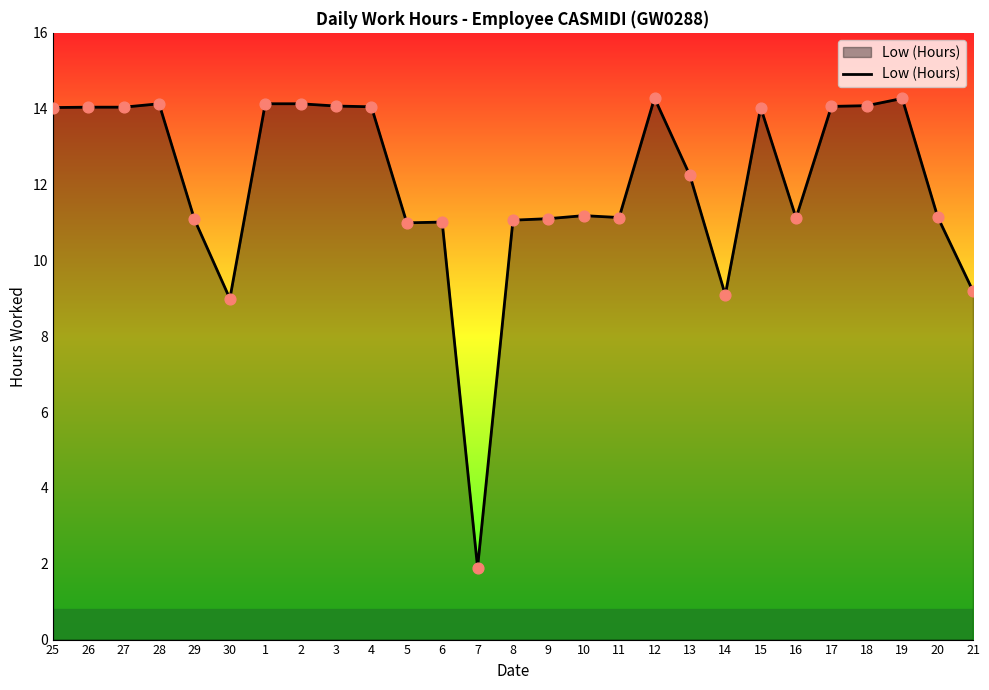

Approximately how many times larger is the value at 7 compared to 5?

0.2